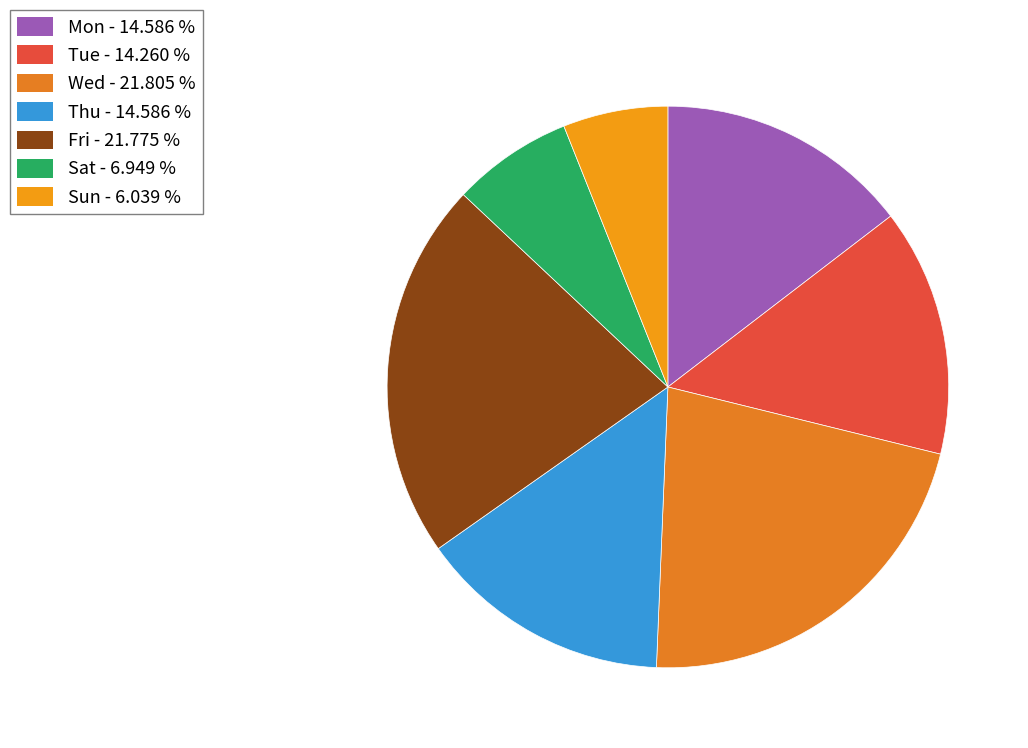

How many segments does this pie chart have?

7